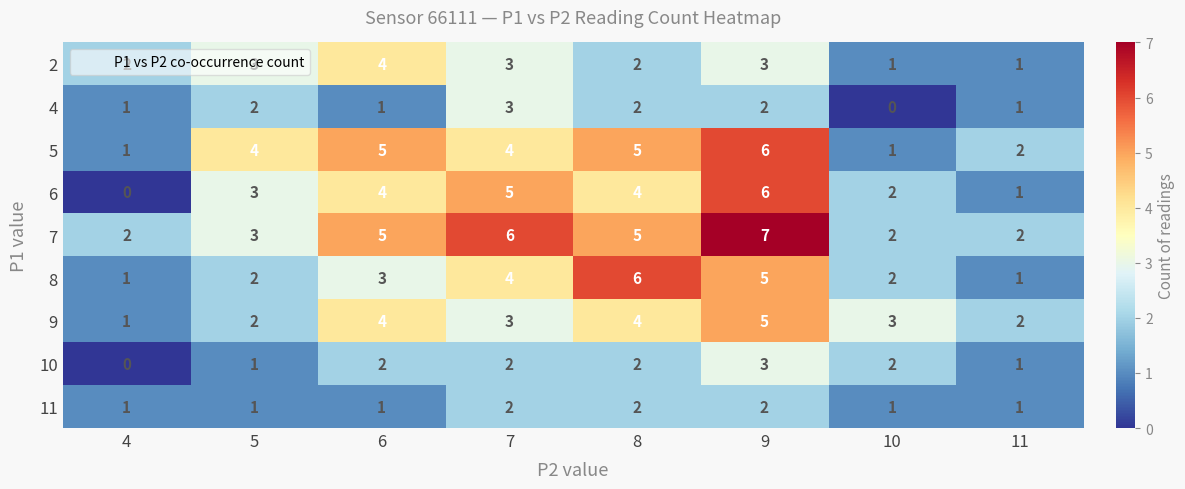

At which category is the sum across all series the highest?

9